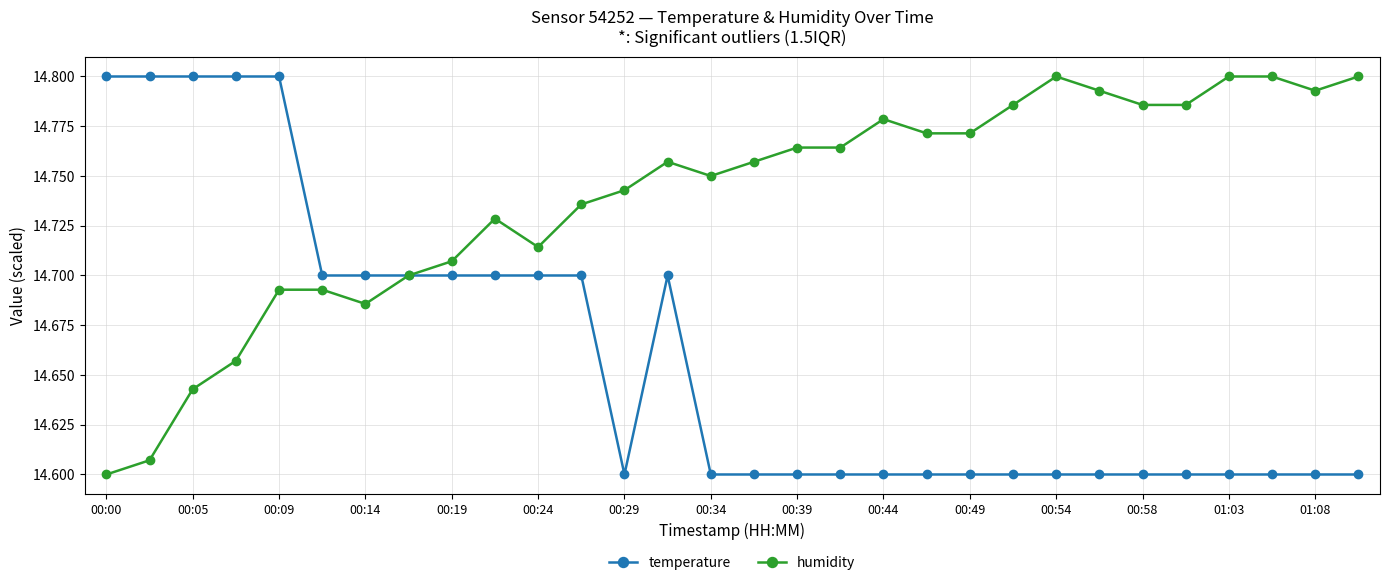

Which series has the largest total across all categories?

humidity